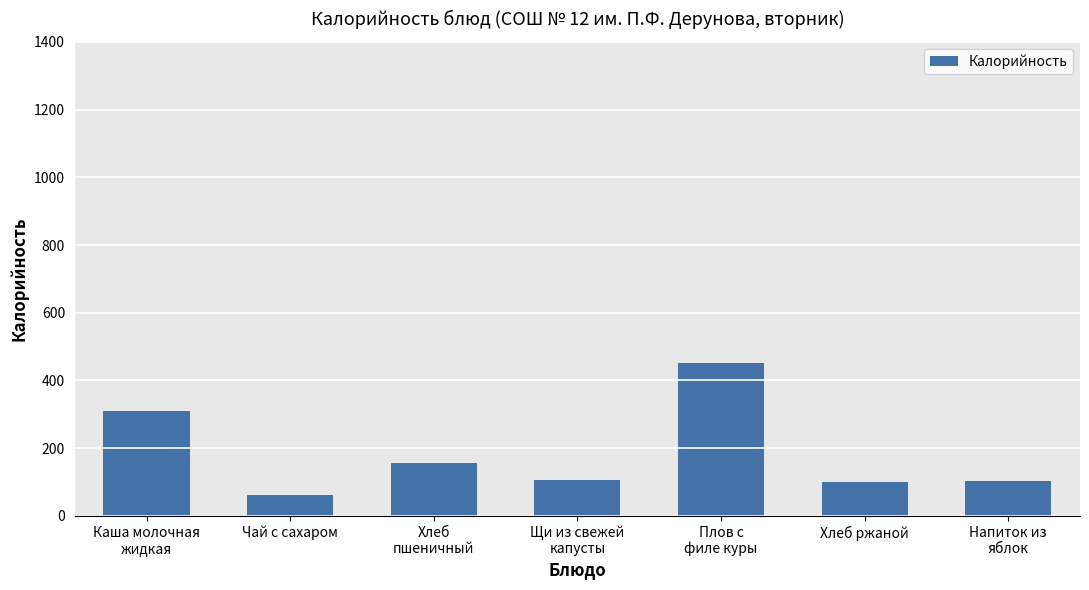

What is the greatest value displayed?

452.6